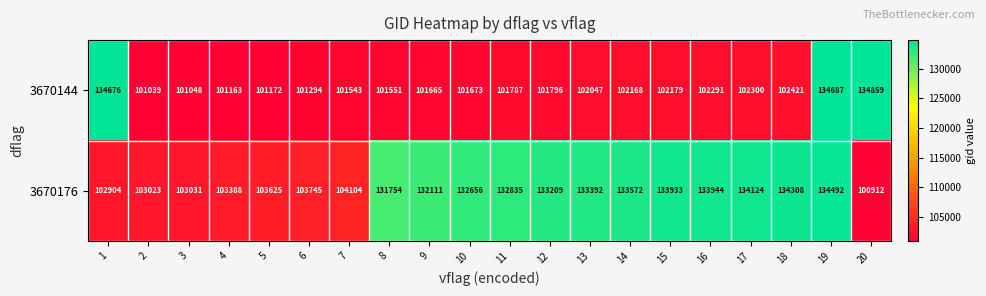

The 3670144 series shows 171995 at 14. True or false?

False